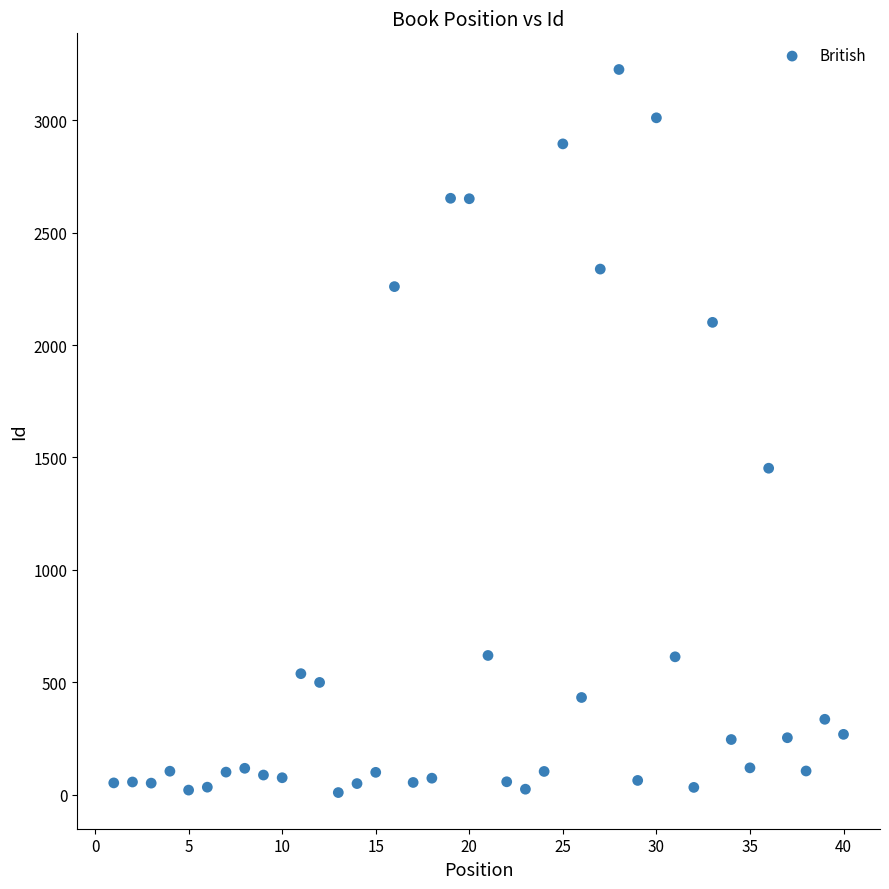

What is the range of X values (max minus min)?

39